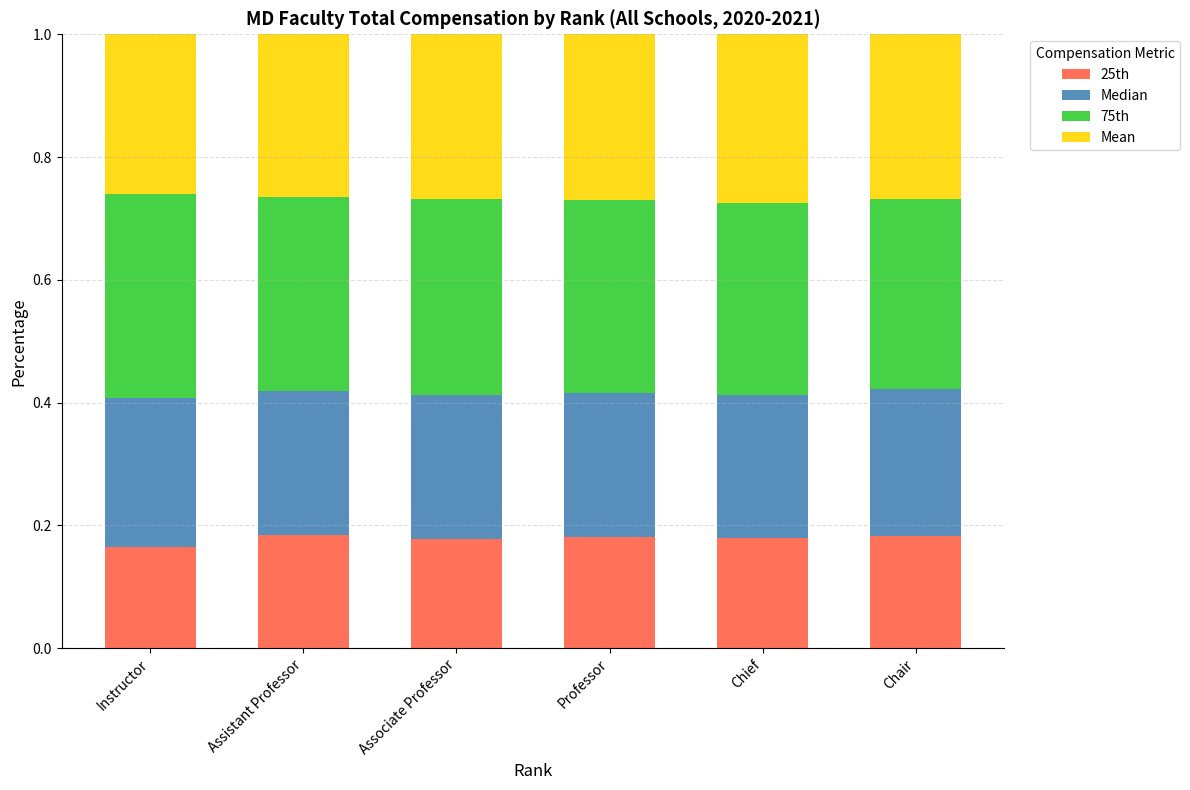

Count the 25th values in the range 0 to 1.

6